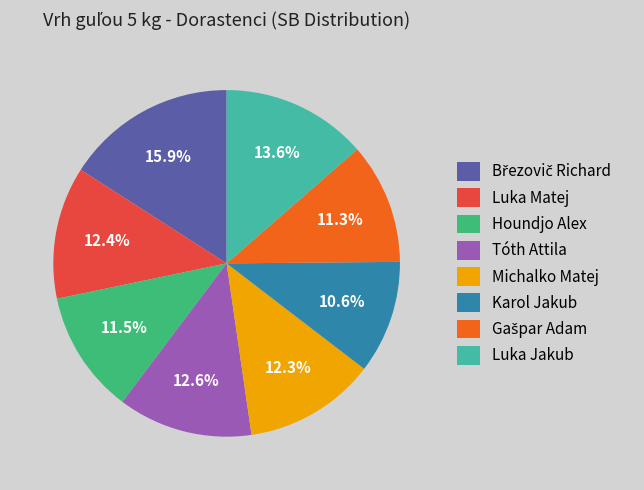

Approximately how many times larger is the value at Michalko Matej compared to Luka Jakub?

0.9